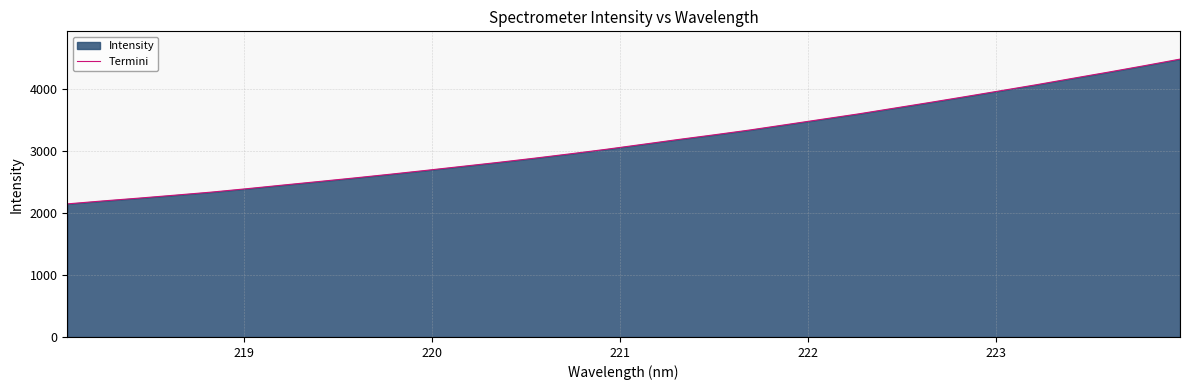

What is the maximum value shown in the chart?

4476.0